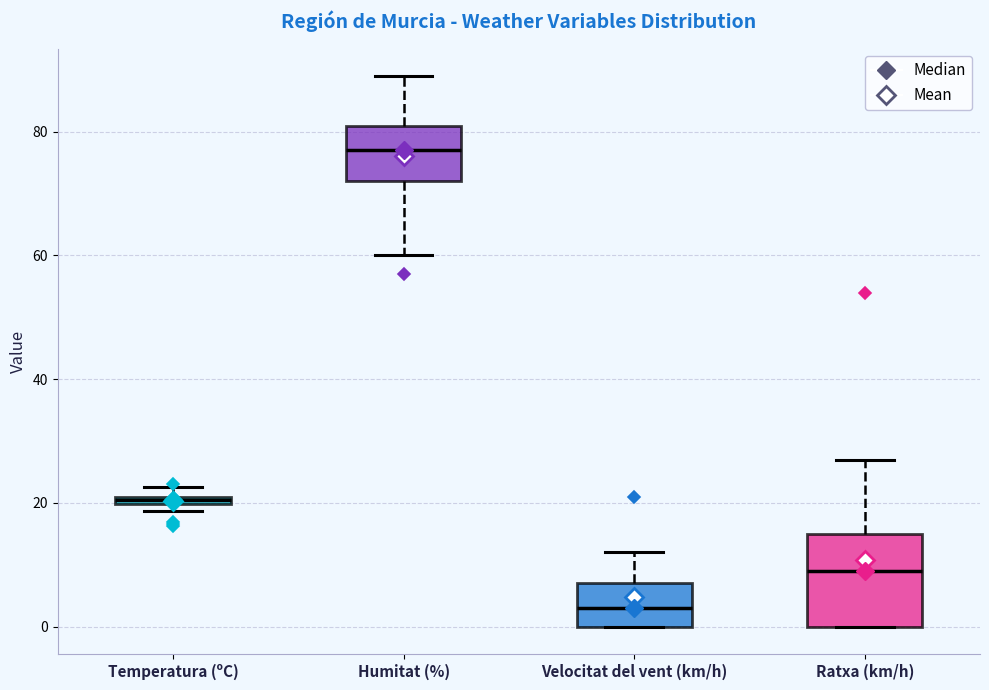

Where is the upper edge of the box for Humitat (%) on the y-axis? The values are not printed on the chart, so give them approximately, as read against the axis.

82